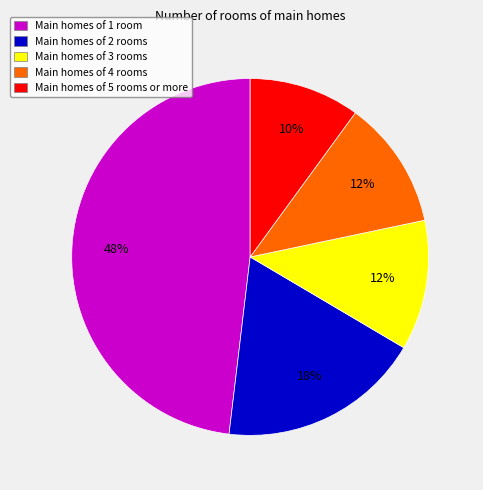

Does any single category account for the majority?

No